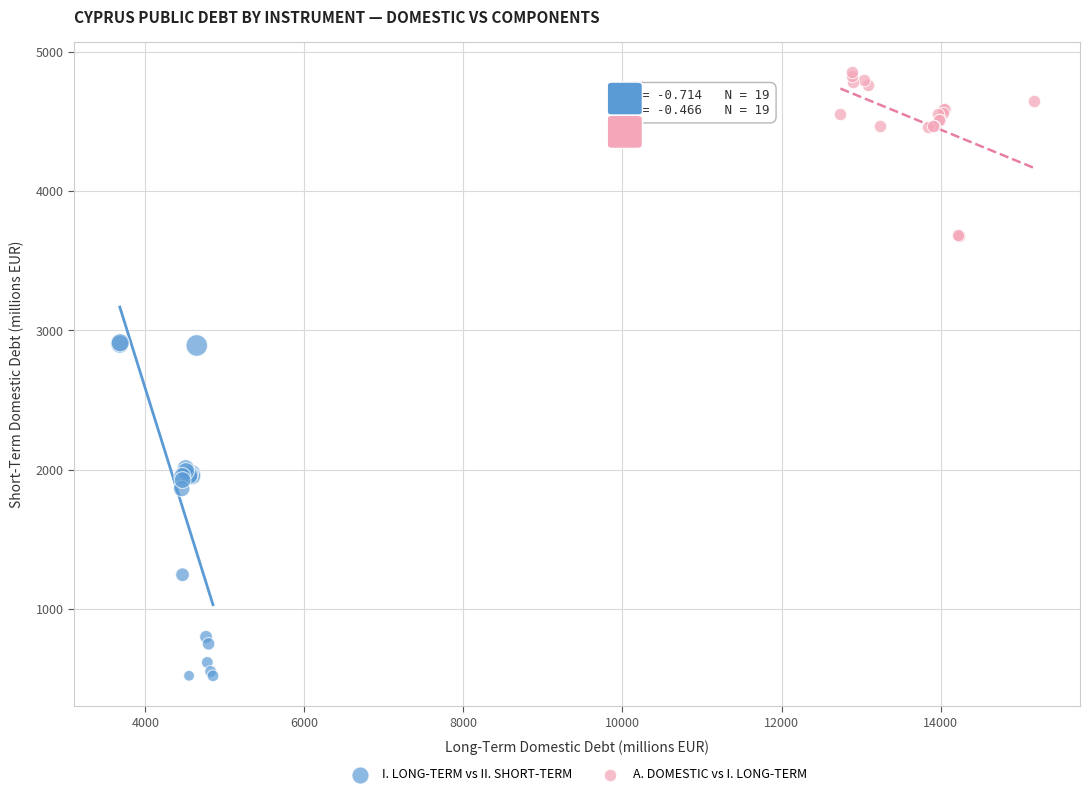

Which series has the largest Y range (max minus min)?

I. LONG-TERM vs II. SHORT-TERM